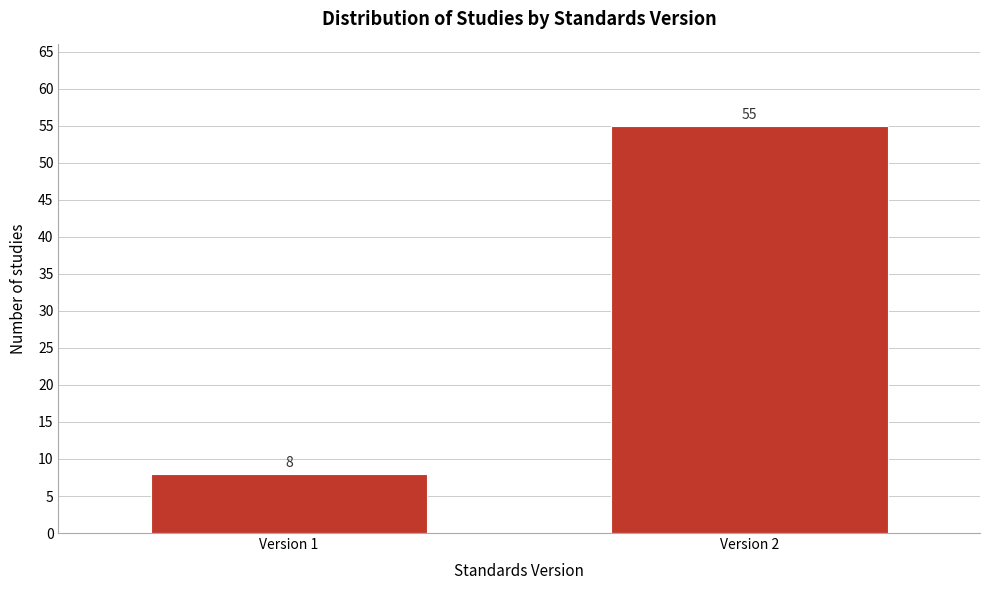

Reading right to left, transcribe all the data shown in this chart.

Version 2=55	Version 1=8